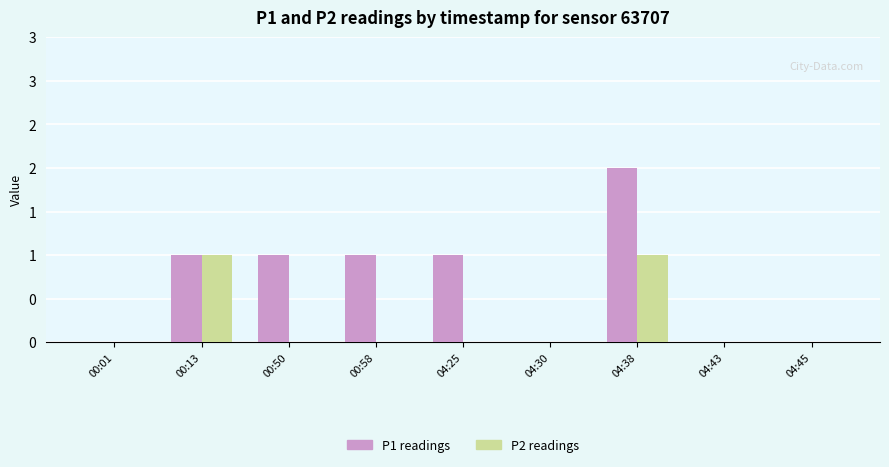

Rank the series by their average value, from lowest to highest.

P2 readings, P1 readings